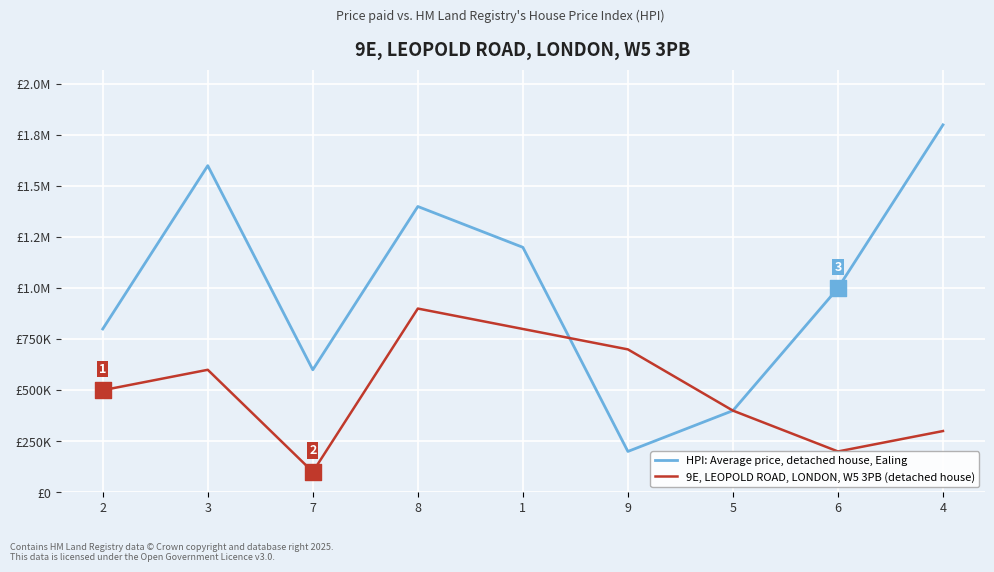

What are all the series names shown in the legend?

HPI: Average price, detached house, Ealing, 9E, LEOPOLD ROAD, LONDON, W5 3PB (detached house)